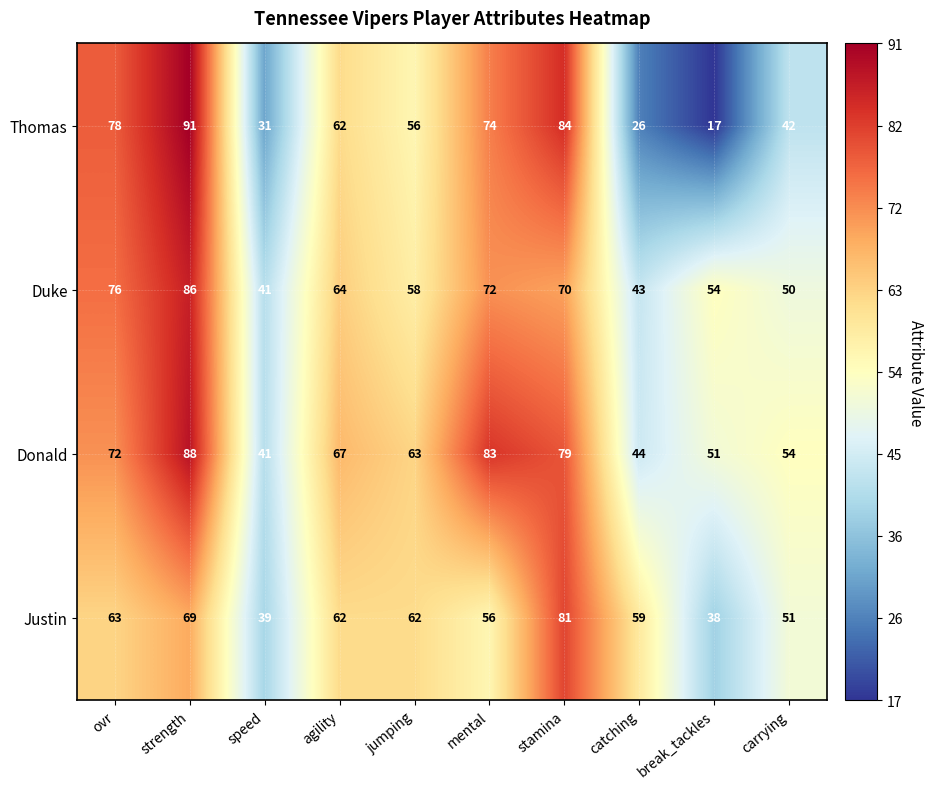

What is the minimum value shown in the chart?

17